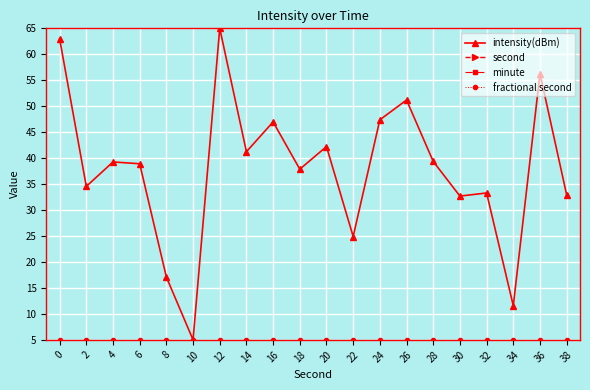

The value of fractional second at 0 is 1.3. True or false?

False